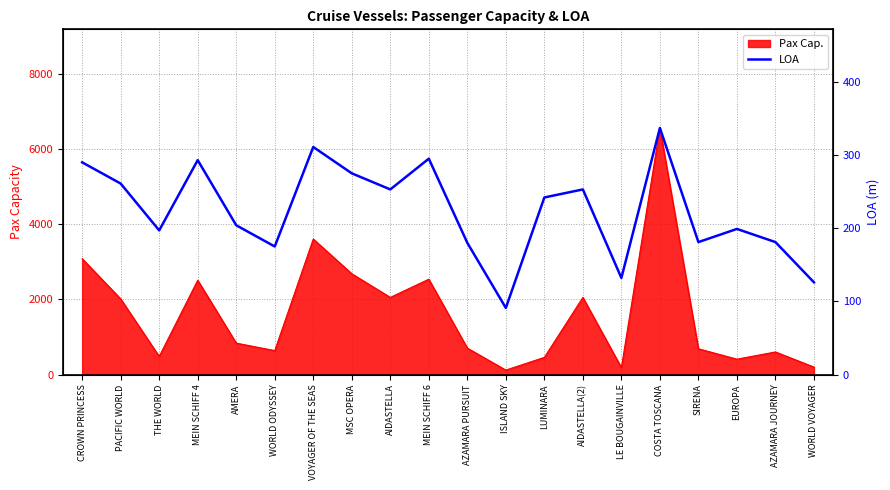

The chart shows a value of 293 at MEIN SCHIFF 4. True or false?

True